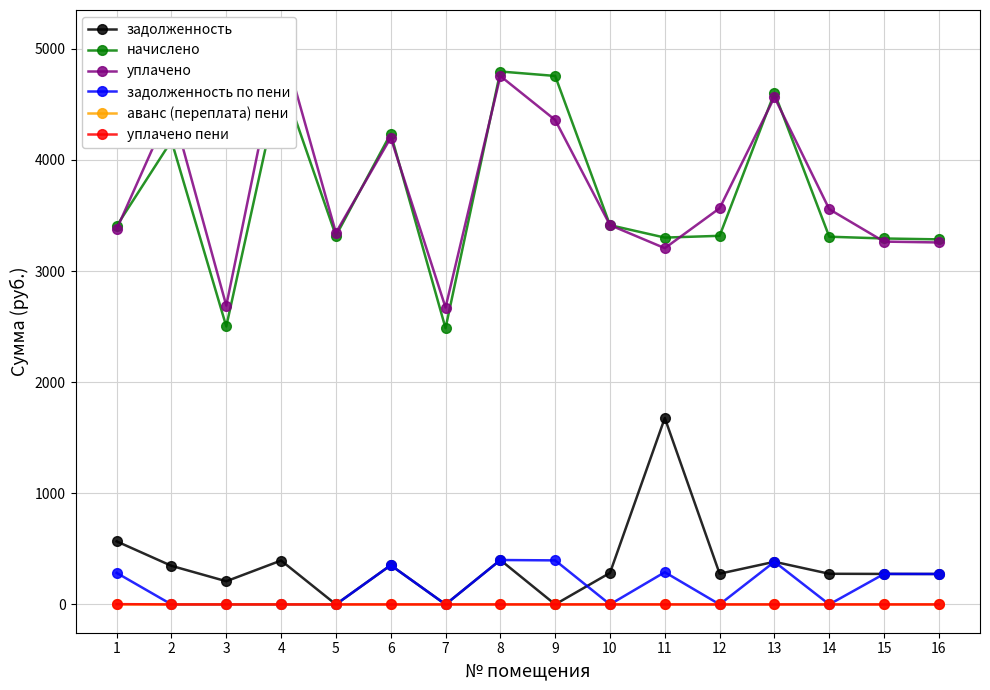

Between 8 and 11, which series saw the biggest shift?

уплачено